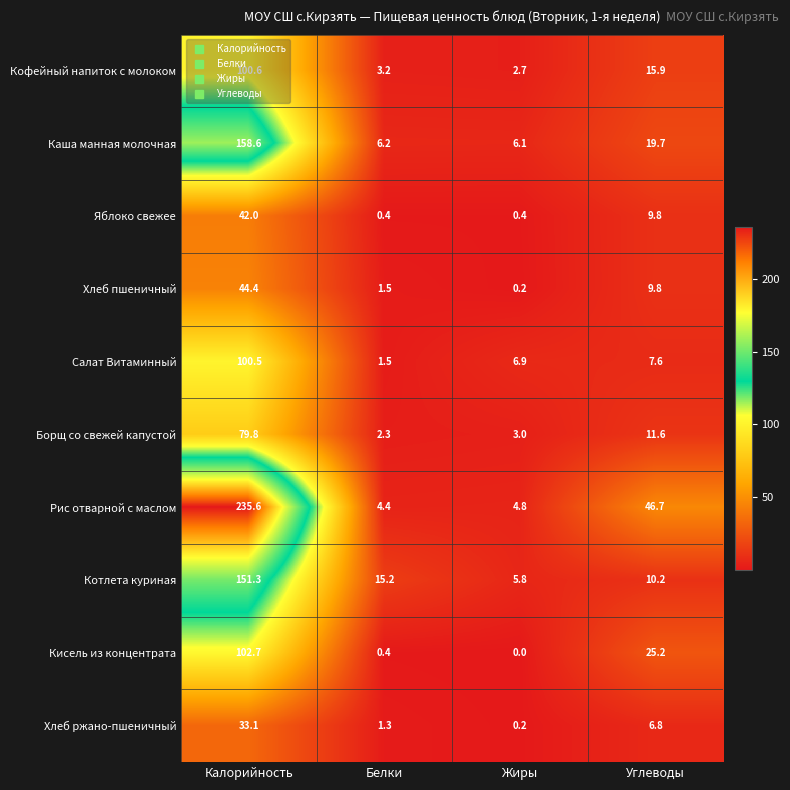

What is the average value of the Кофейный напиток с молоком series?

30.6